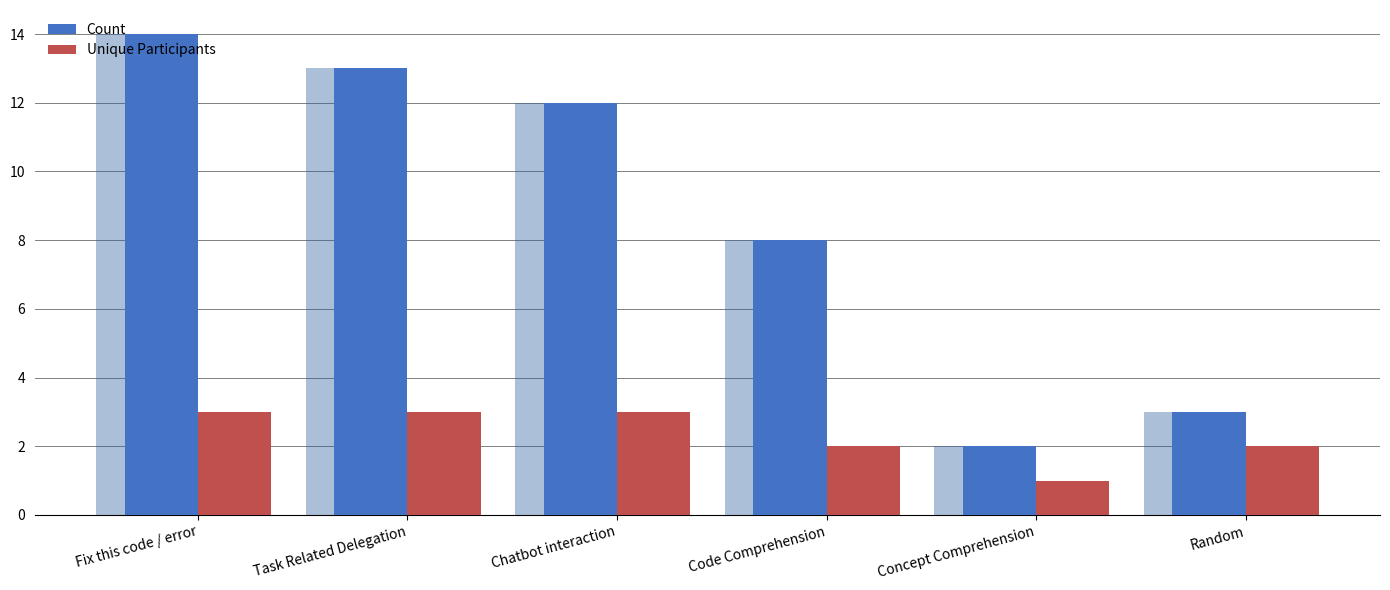

What is the difference between the maximum and minimum values in the Unique Participants series?

2